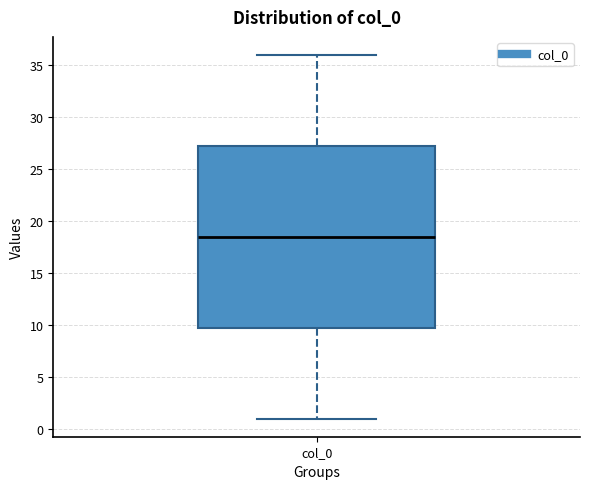

Read this box plot against the y-axis: the position of the median line, the range covered by the box, and the ends of both whiskers. The values are not printed on the chart, so give them approximately, as read against the axis.

median 18.5, box 10.0 to 27.5, whiskers 1.0 to 36.0